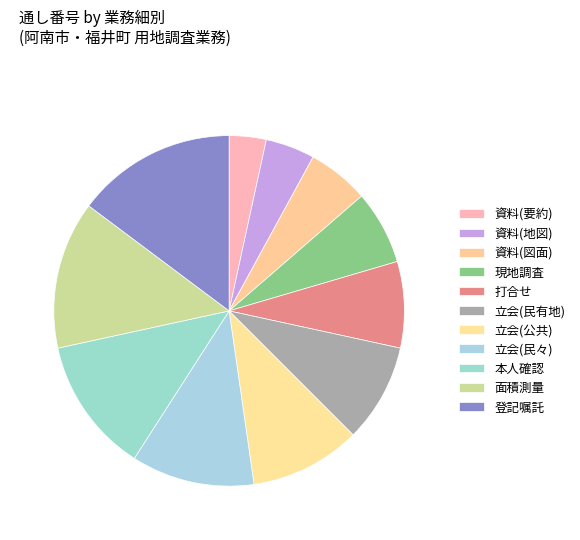

Count the number of slices in the pie.

11